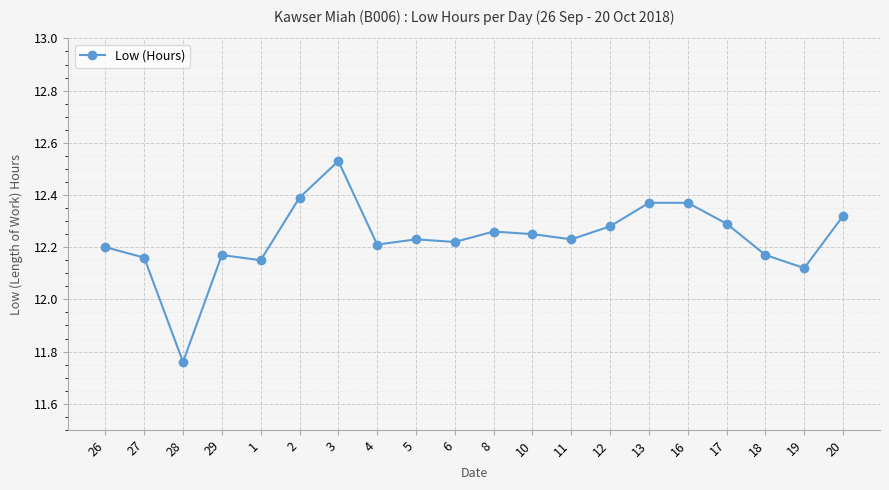

Does the chart display data point markers on the line(s)?

Yes